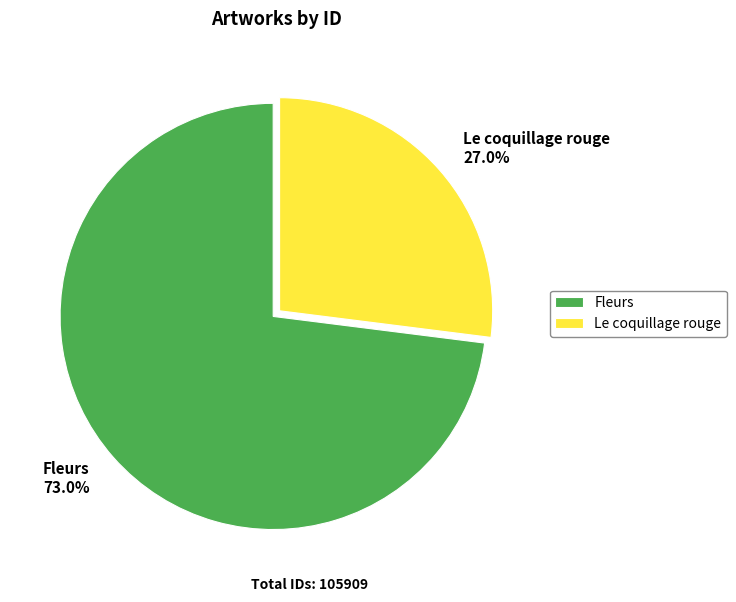

To the nearest percent, what is the difference between the Le coquillage rouge and Fleurs slice percentages?

46%